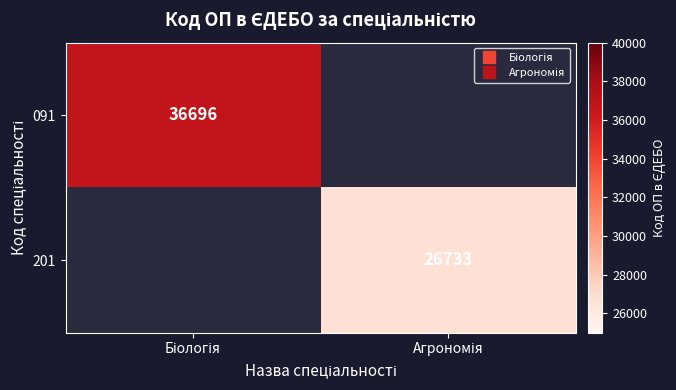

List the labels in order of 091 value, largest first.

Біологія, Агрономія